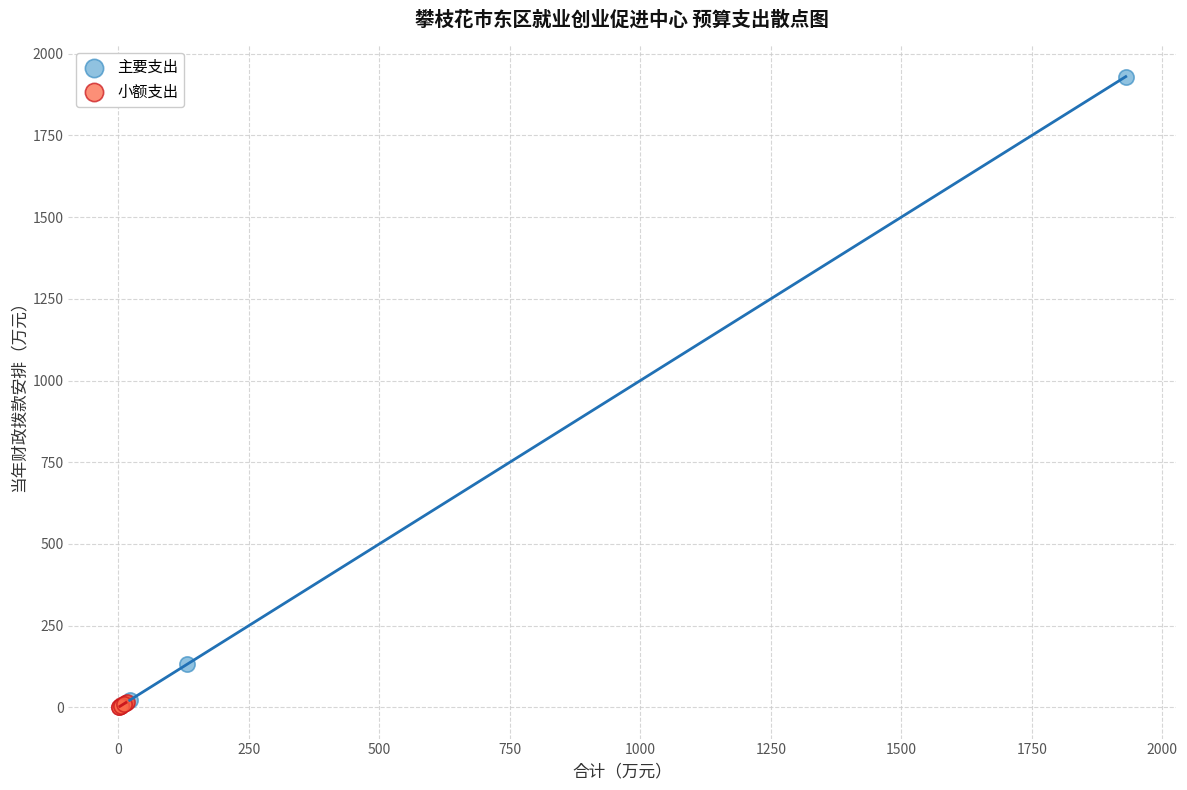

Which series reaches the maximum Y coordinate?

主要支出